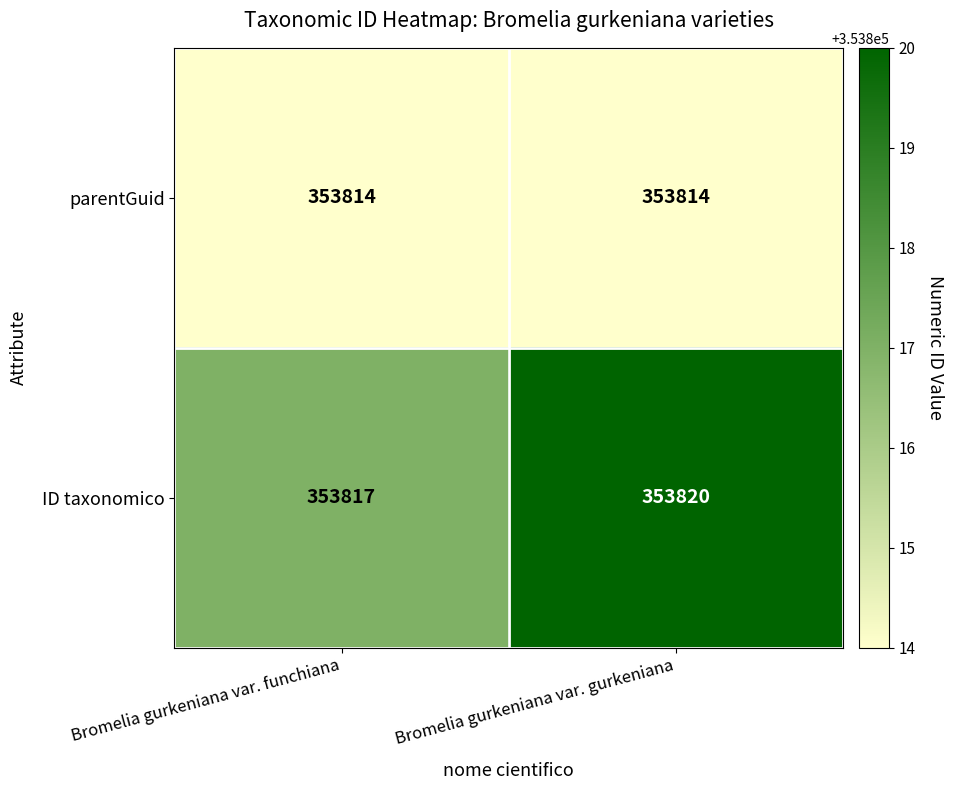

Reading left to right, transcribe all the data shown in this chart.

parentGuid: 353814	353814
ID taxonomico: 353817	353820